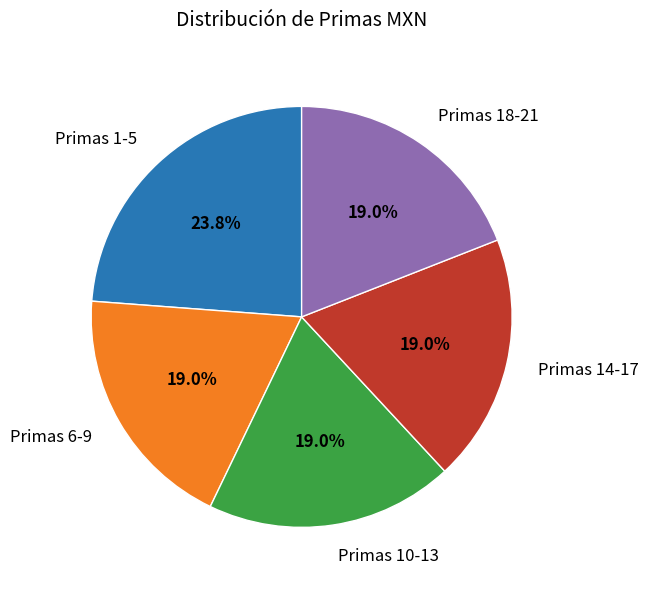

Approximately how many times larger is the value at Primas 10-13 compared to Primas 14-17?

1.0